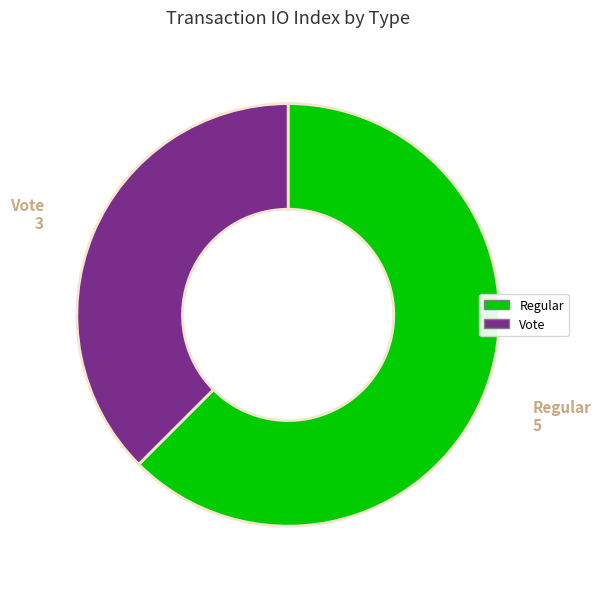

What is the ratio of the value at Vote to the value at Regular?

0.6